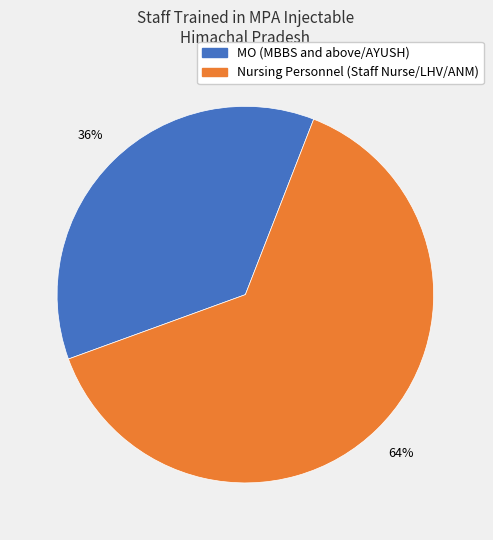

Is there a majority slice in this chart?

Yes